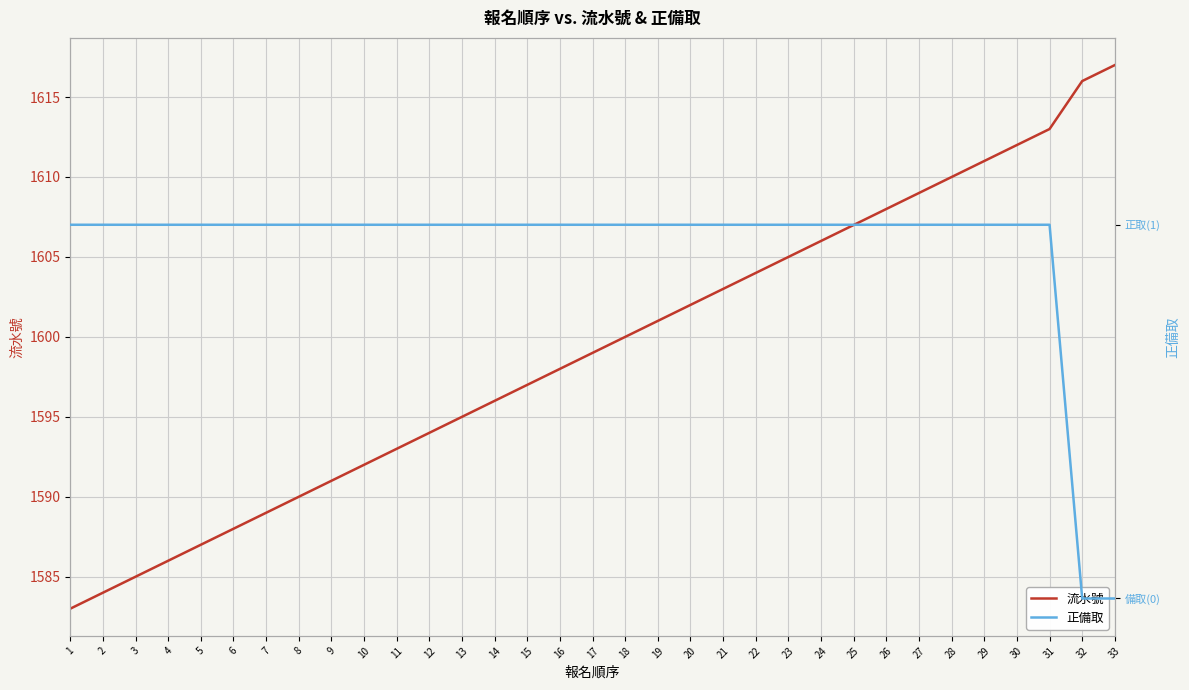

What is the difference between the maximum and minimum values in the 流水號 series?

34